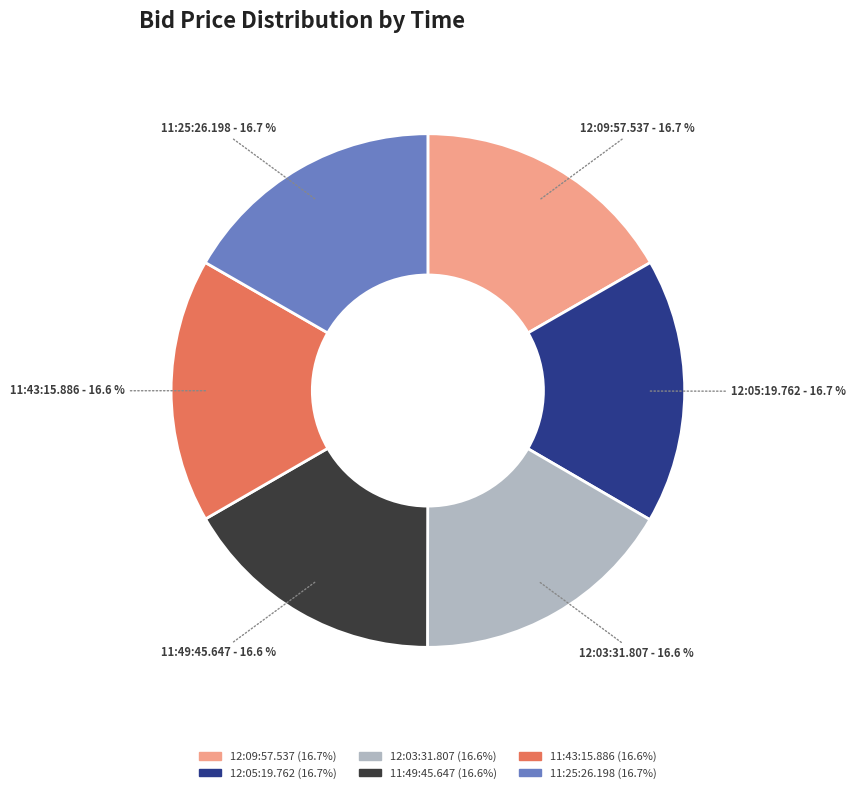

What is the ratio of the value at 11:43:15.886 to the value at 12:03:31.807?

1.0